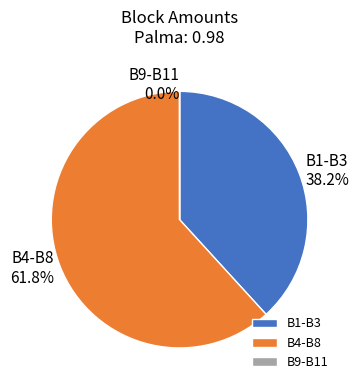

What is the ratio of the value at B1-B3 to the value at B4-B8?

0.6